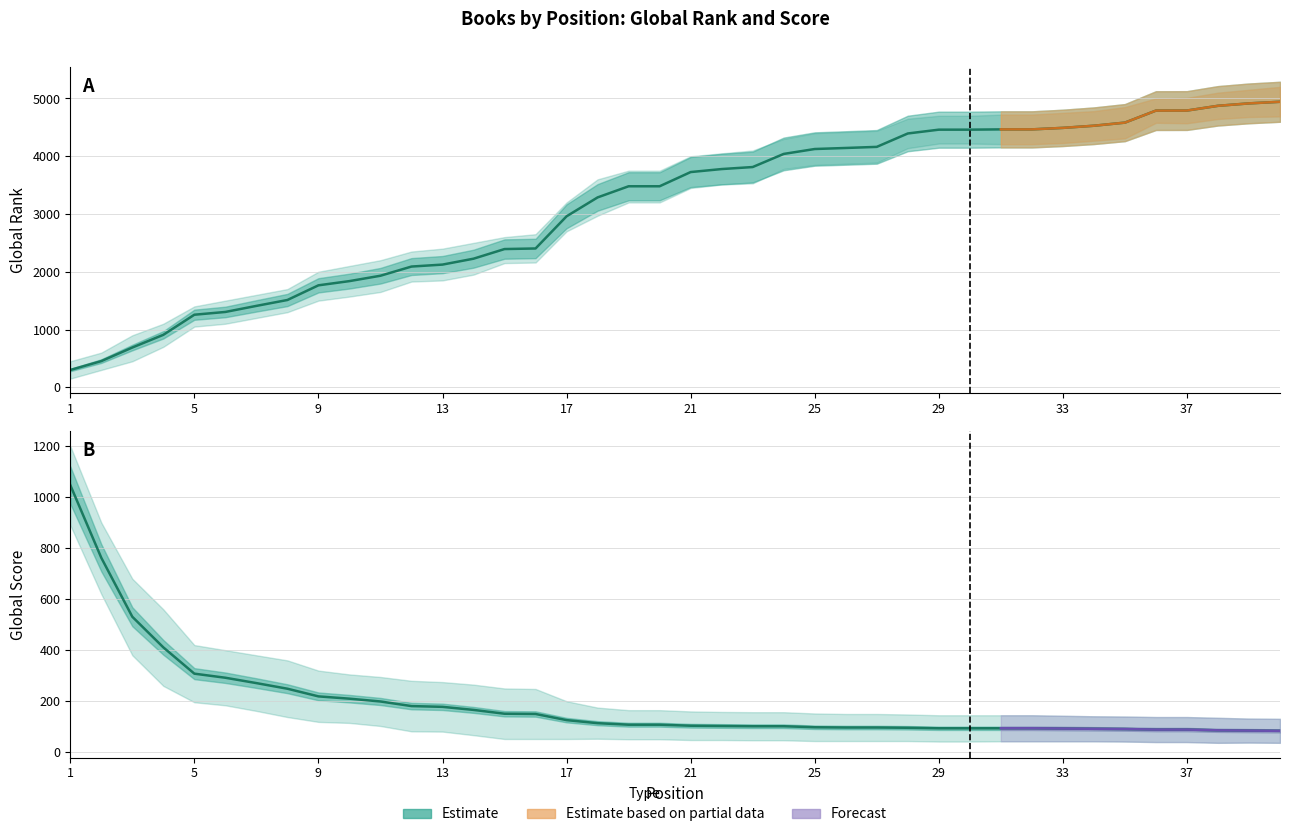

True or false: Global Rank has more than 2 points higher than both neighbors.

False